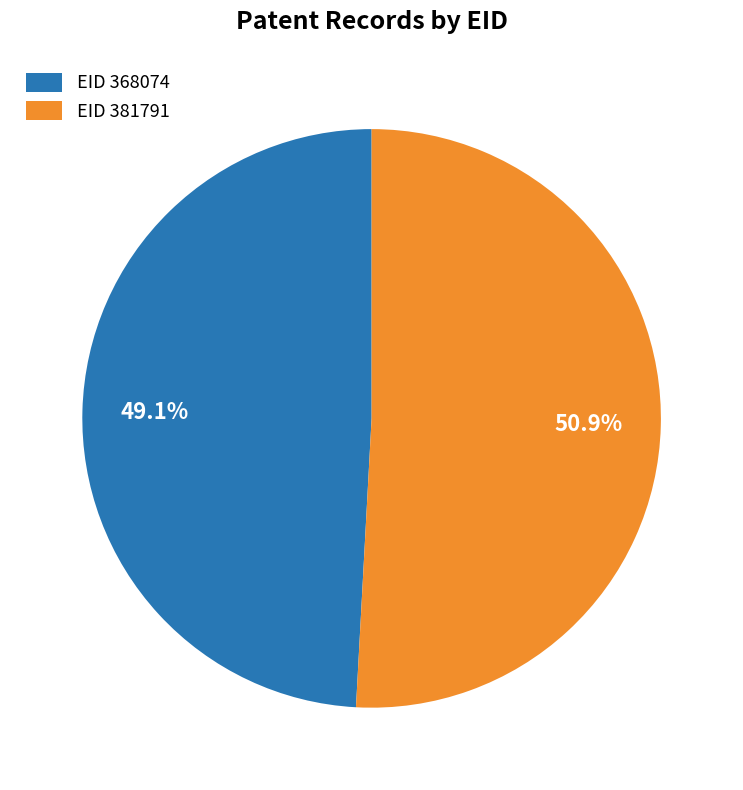

Is there a majority slice in this chart?

Yes